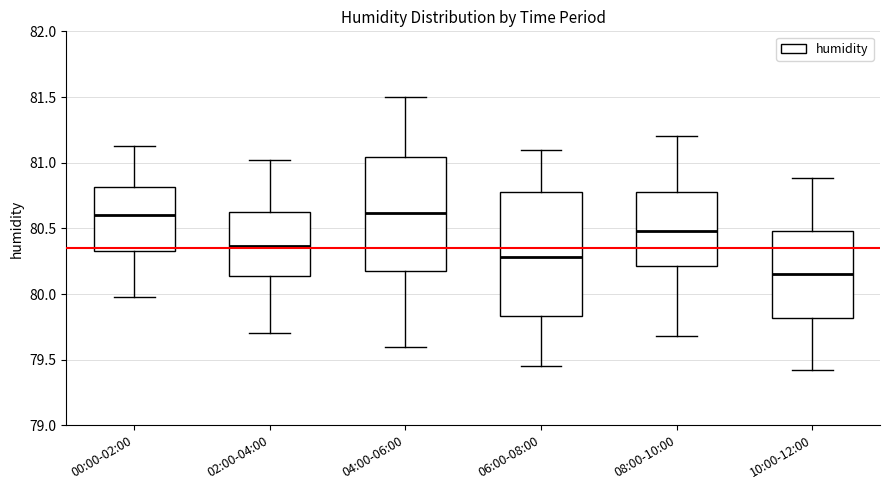

Reading left to right, transcribe this box plot: for each box, give where its median line is, the range the box spans, and where its two whiskers end, as read against the y-axis. The values are not printed on the chart, so give them approximately, as read against the axis.

00:00-02:00: median 80.60, box 80.35 to 80.80, whiskers 80.00 to 81.15
02:00-04:00: median 80.35, box 80.15 to 80.65, whiskers 79.70 to 81.00
04:00-06:00: median 80.60, box 80.20 to 81.05, whiskers 79.60 to 81.50
06:00-08:00: median 80.30, box 79.85 to 80.80, whiskers 79.45 to 81.10
08:00-10:00: median 80.50, box 80.20 to 80.80, whiskers 79.70 to 81.20
10:00-12:00: median 80.15, box 79.80 to 80.50, whiskers 79.40 to 80.90